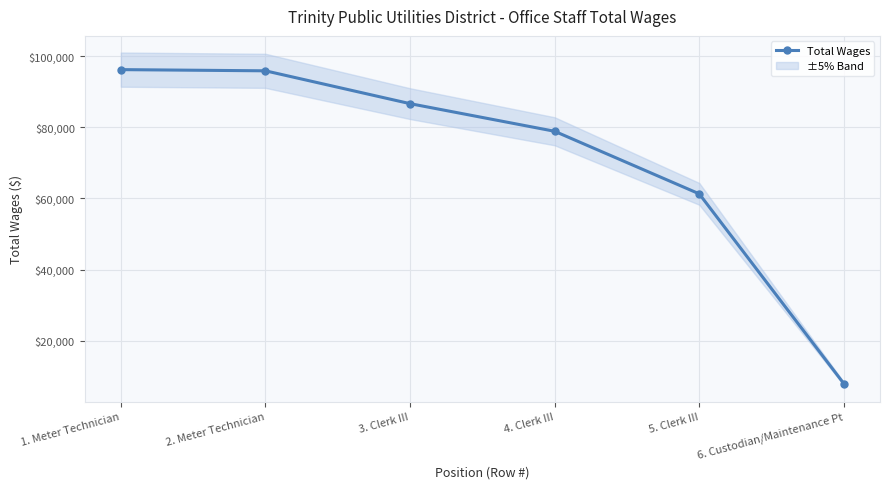

What is the difference between the maximum and second lowest values?

34935